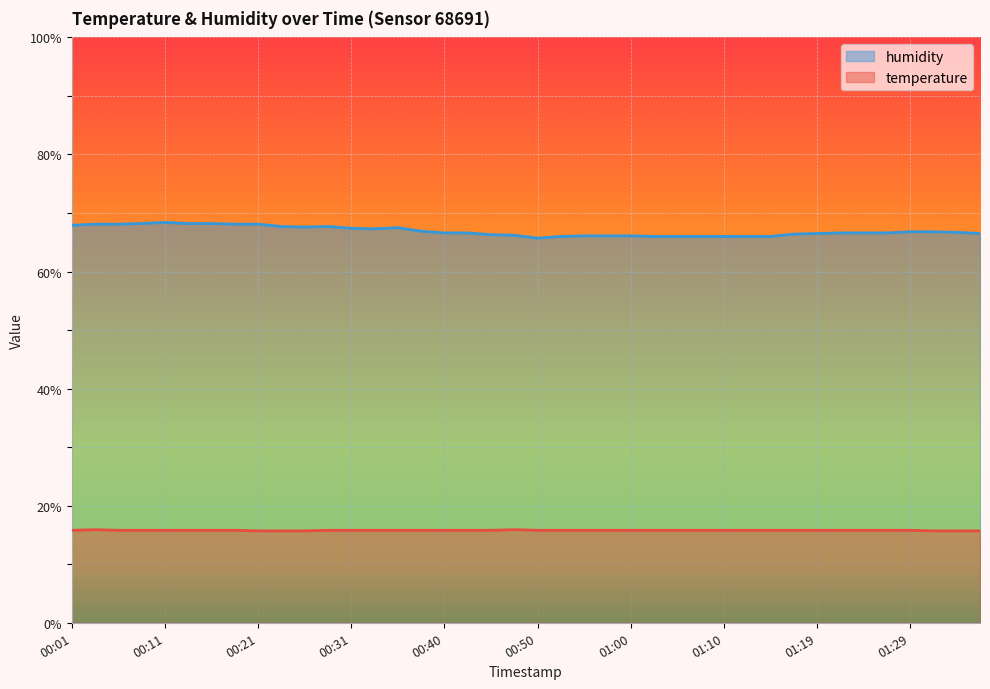

What is the difference between the highest and lowest values at 00:01?

52.1